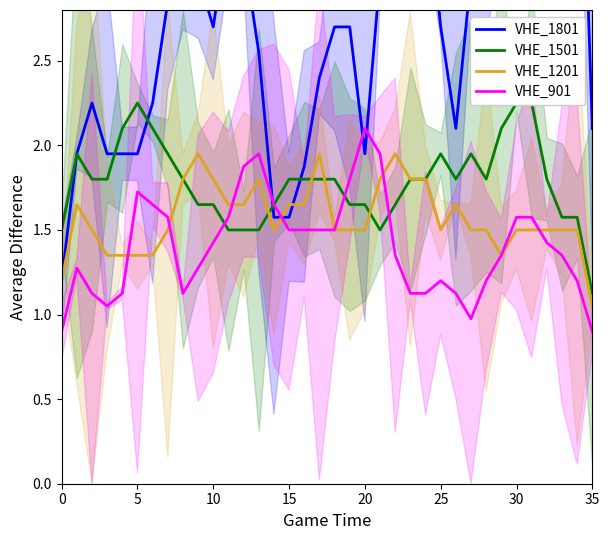

What is the value of the VHE_1201 point at the 10th from the left?

2.0